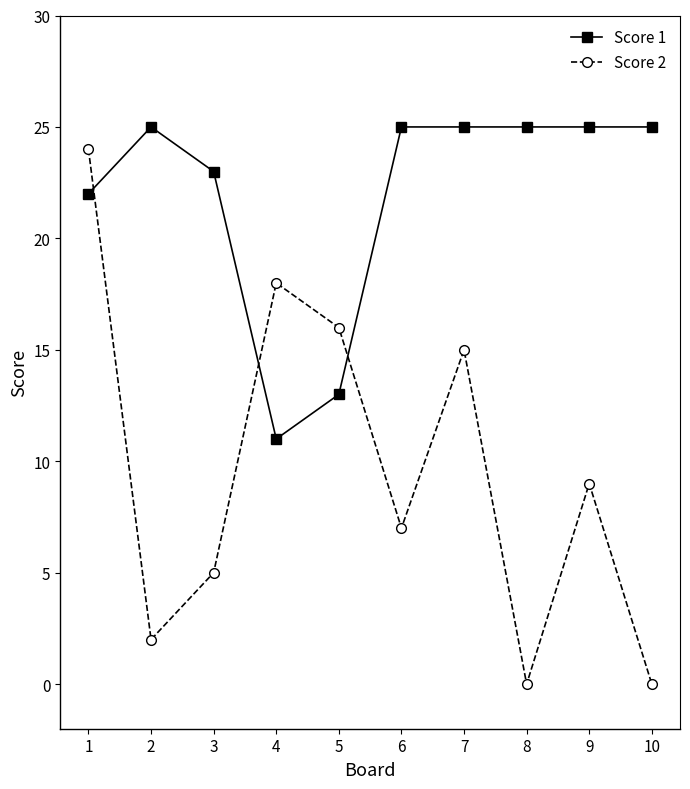

What is the difference between the Score 2 values at 8 and 4?

18